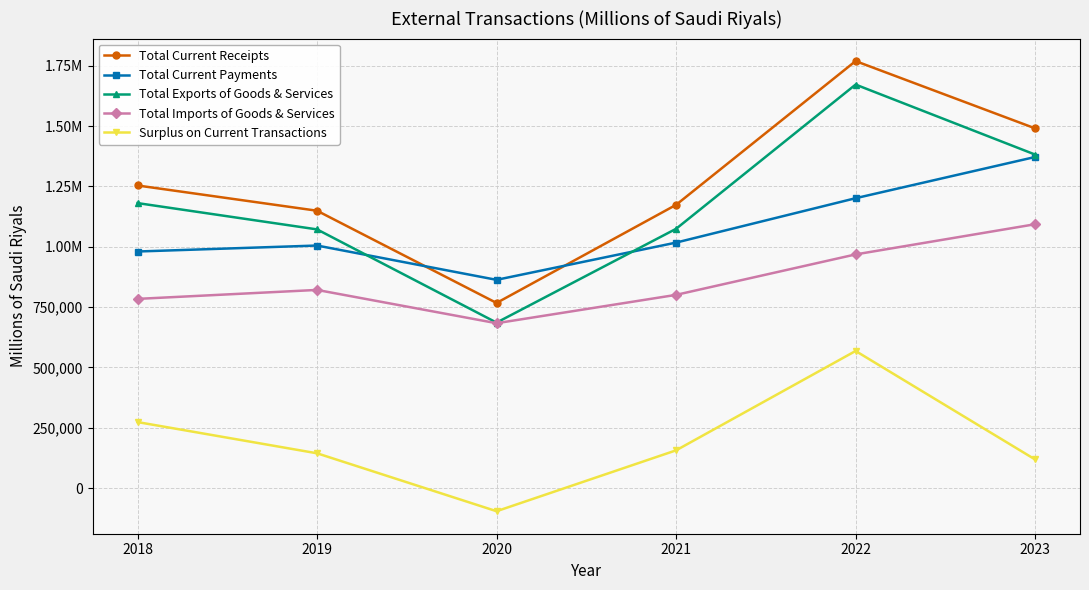

Reading right to left, what are all the values shown in this chart?

Total Current Receipts: 1490603	1769402	1173728	767150	1149303	1253931
Total Current Payments: 1372002	1201208	1017285	862952	1005111	980346
Total Exports of Goods & Services: 1381990	1672054	1074381	685680	1071975	1180937
Total Imports of Goods & Services: 1093368	968298	800683	683189	821155	784008
Surplus on Current Transactions: 118601	568195	156443	-95802	144192	273585